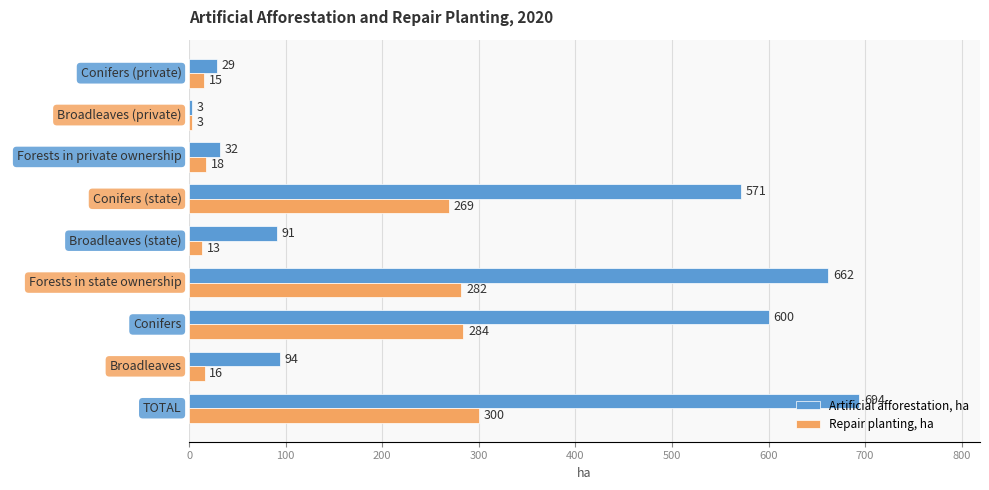

Which series has the widest spread of values?

Artificial afforestation, ha